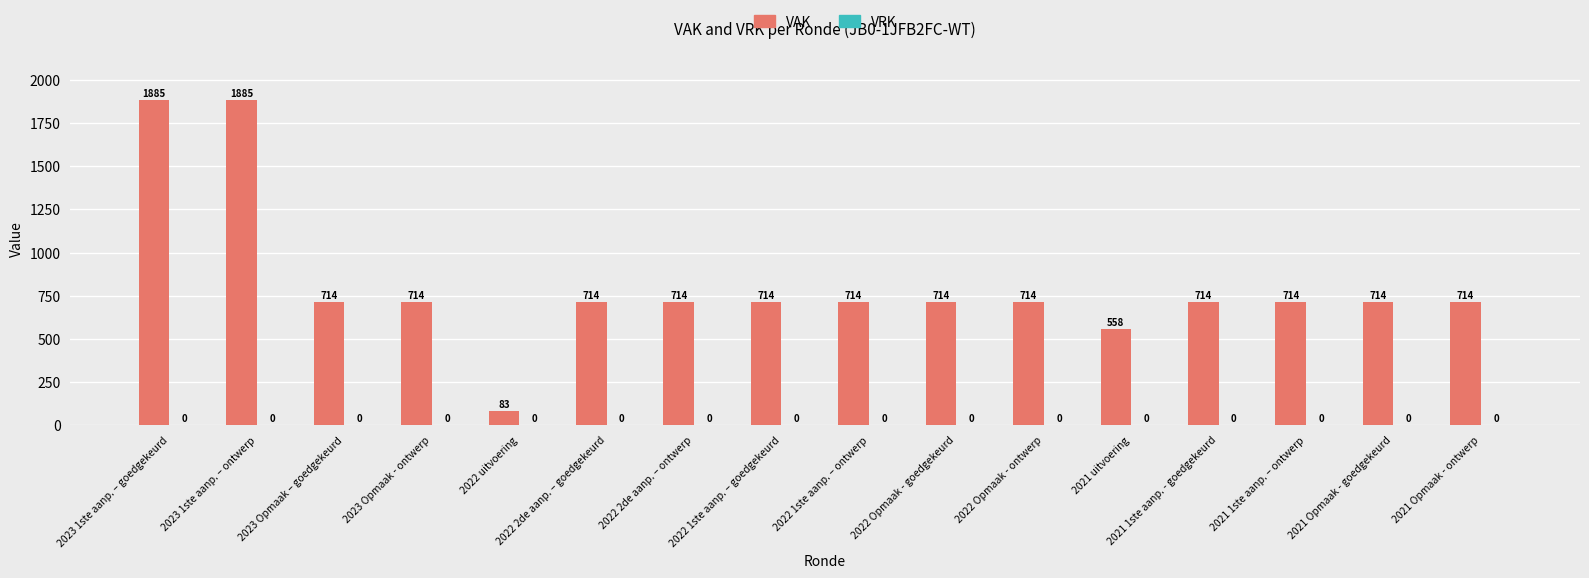

What is the difference between the maximum and minimum values?

1802